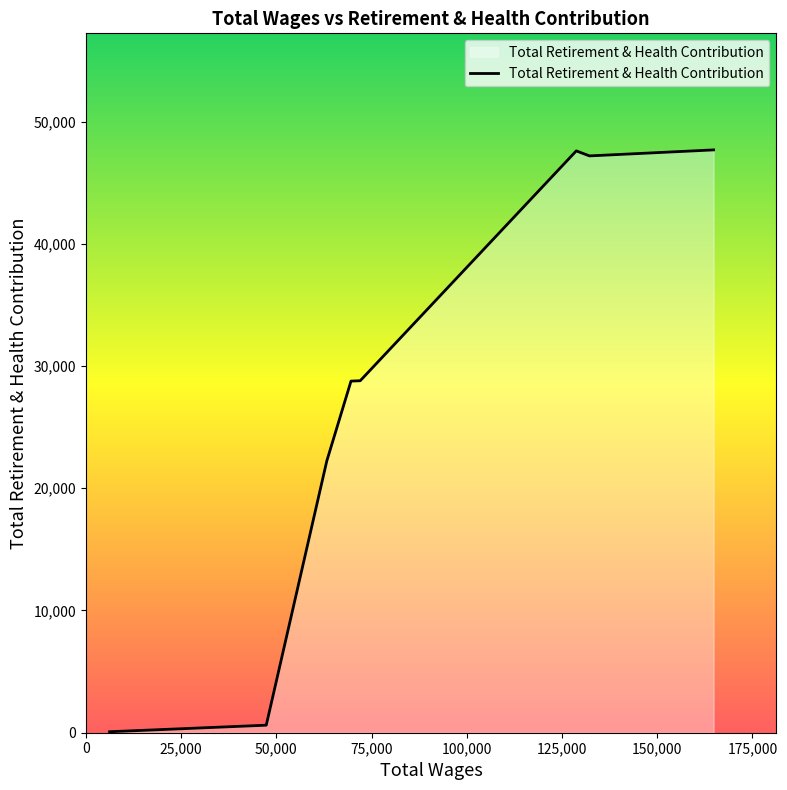

What is the maximum value shown in the chart?

47682